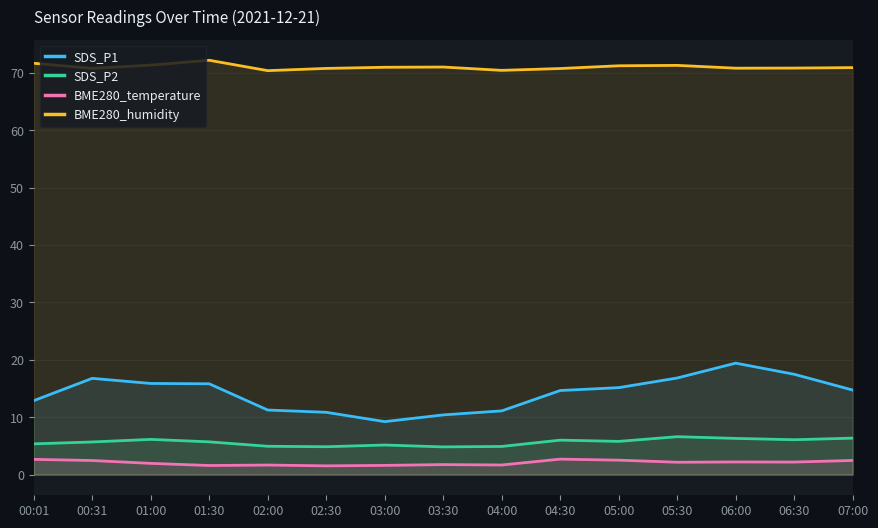

How many data points in SDS_P1 are less than 14?

6